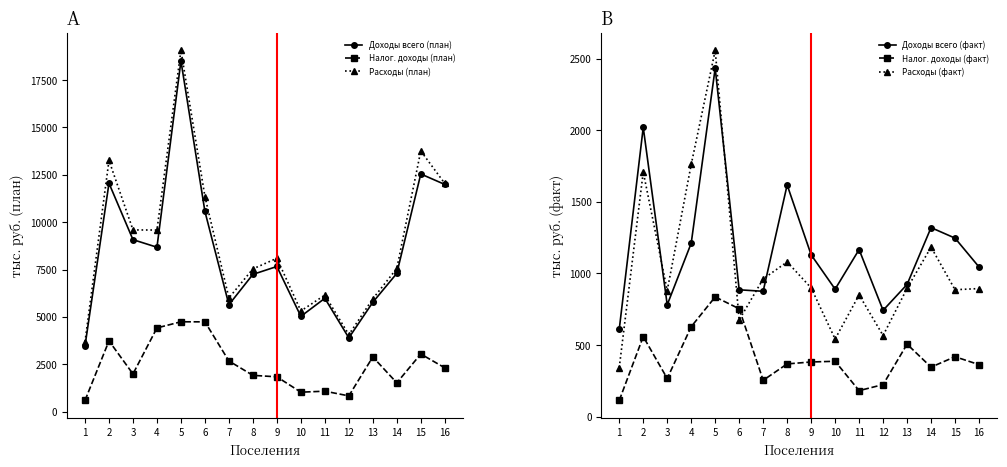

Which series has the largest total across all categories?

Расходы (план)